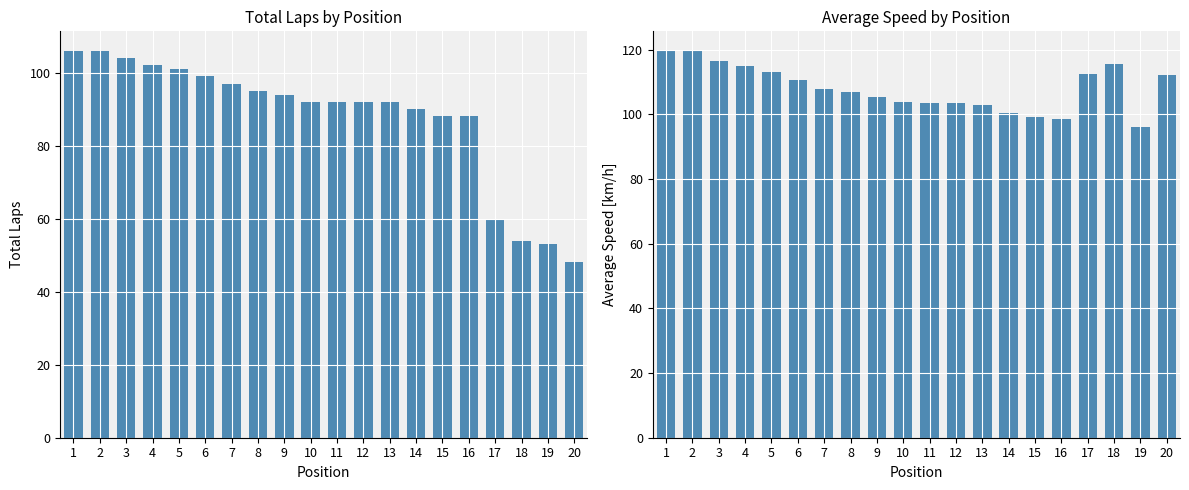

What is the smallest value displayed?

48.0